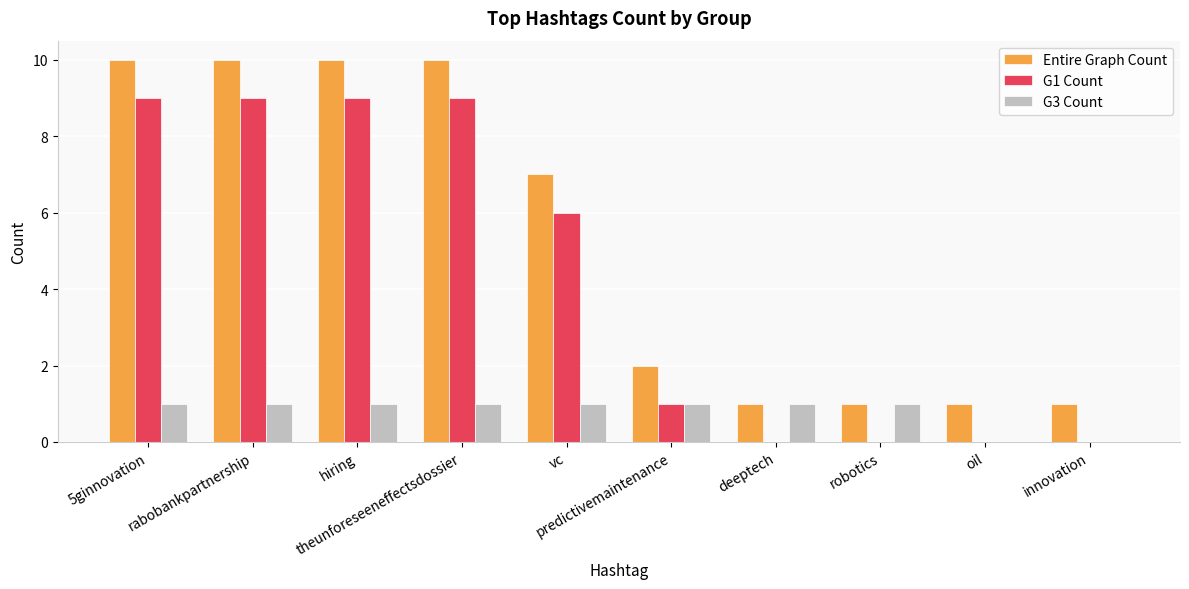

What is the total value across all series at deeptech?

2